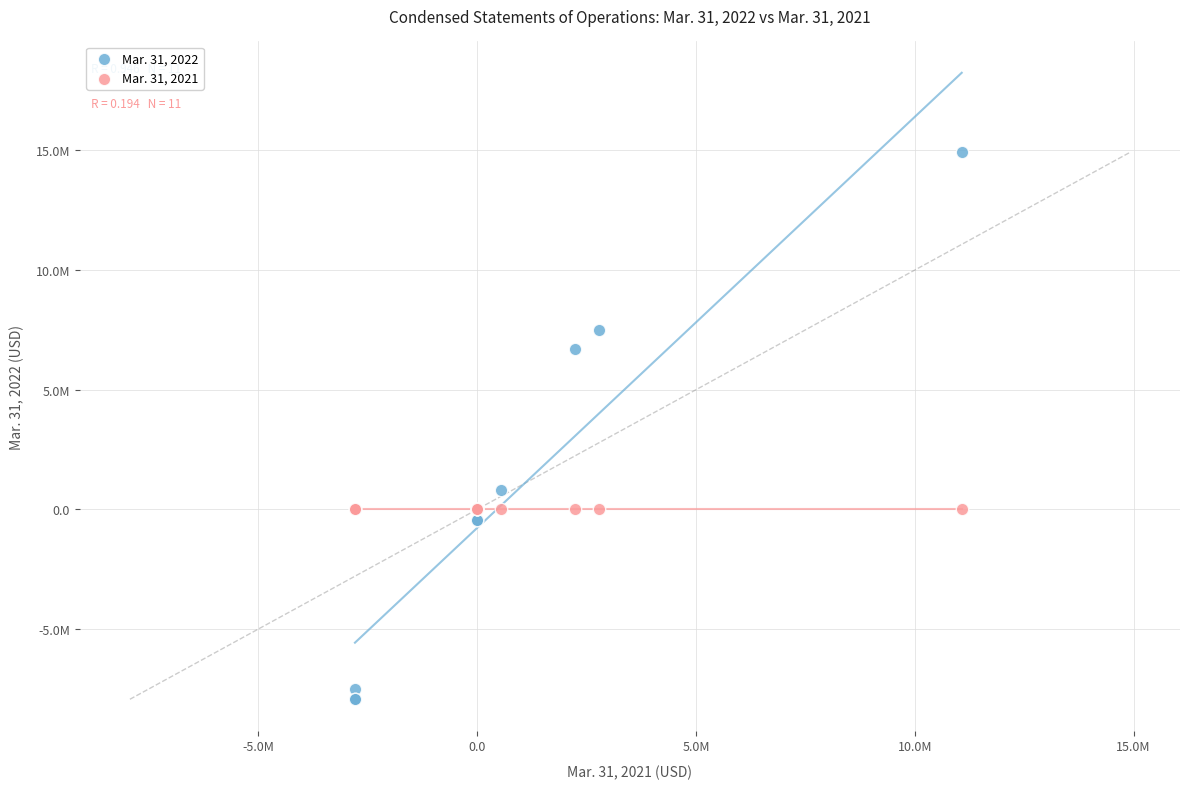

What are all the series names shown in the legend?

Mar. 31, 2022, Mar. 31, 2021